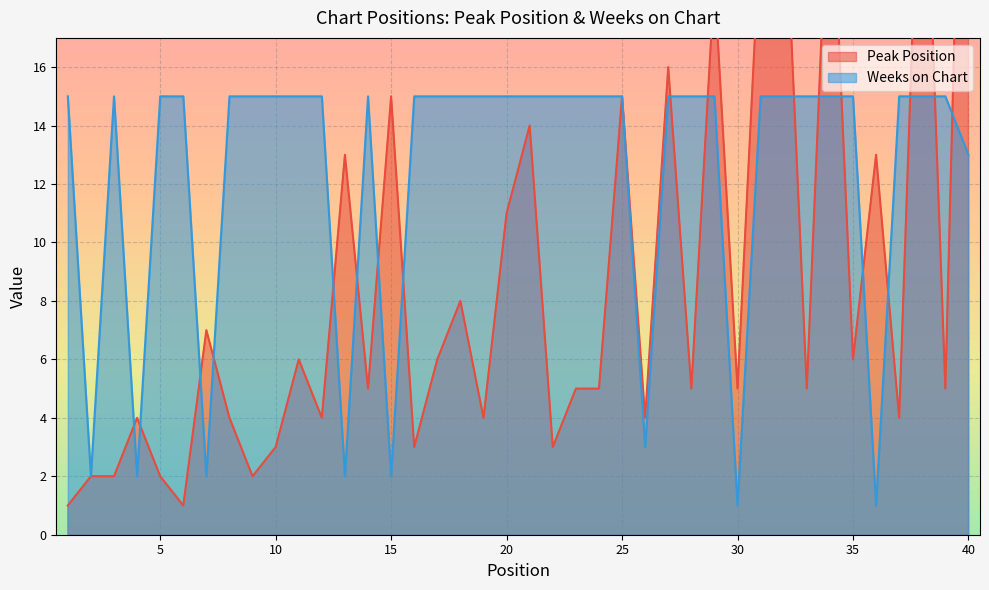

Reading right to left, transcribe all the data shown in this chart.

Peak Position: 36	5	27	4	13	6	24	5	23	21	5	19	5	16	4	15	5	5	3	14	11	4	8	6	3	15	5	13	4	6	3	2	4	7	1	2	4	2	2	1
Weeks on Chart: 13	15	15	15	1	15	15	15	15	15	1	15	15	15	3	15	15	15	15	15	15	15	15	15	15	2	15	2	15	15	15	15	15	2	15	15	2	15	2	15